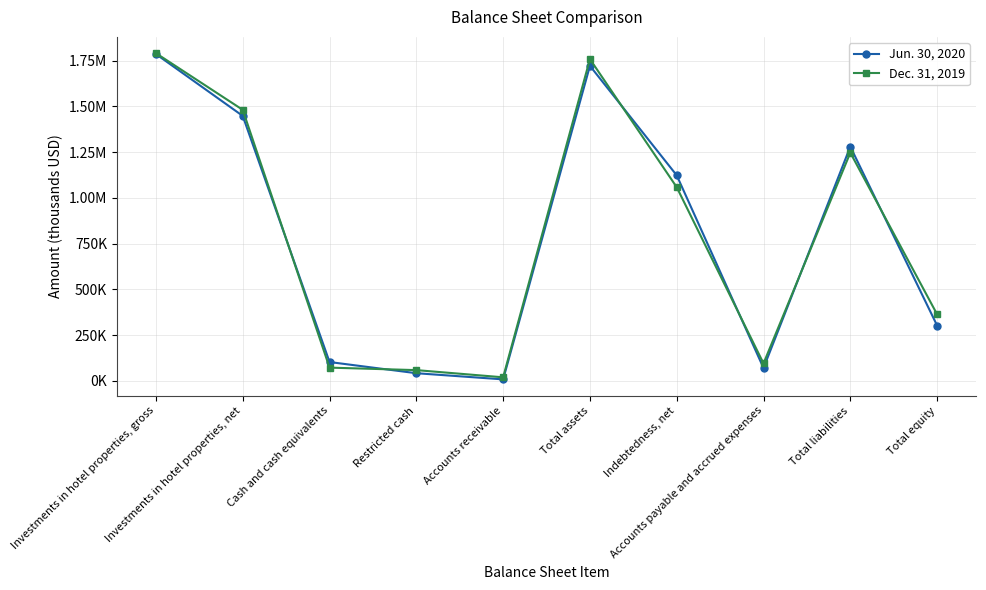

At which label does Jun. 30, 2020 first exceed 1123313?

Investments in hotel properties, gross